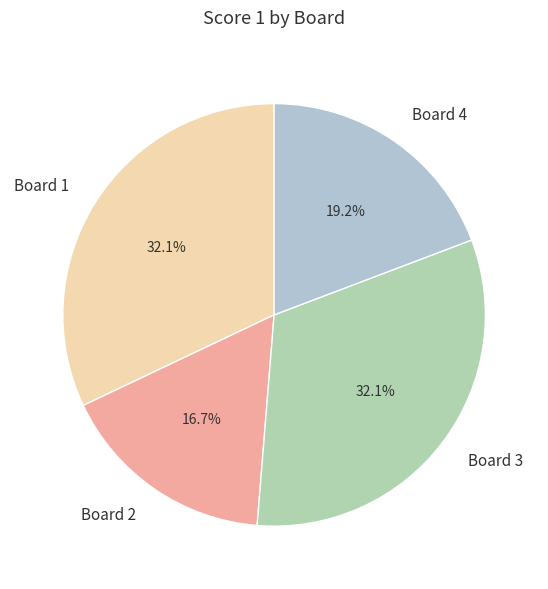

The Board 4 slice represents 19% of the pie. True or false?

True